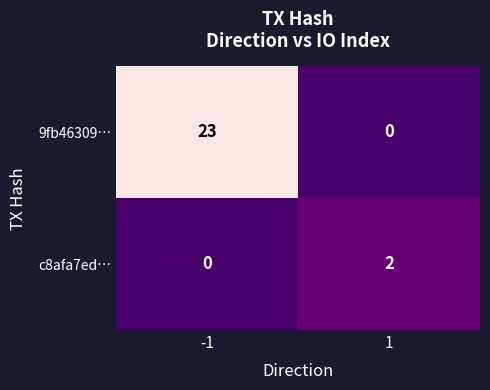

How many values in c8afa7ed… are above zero?

1